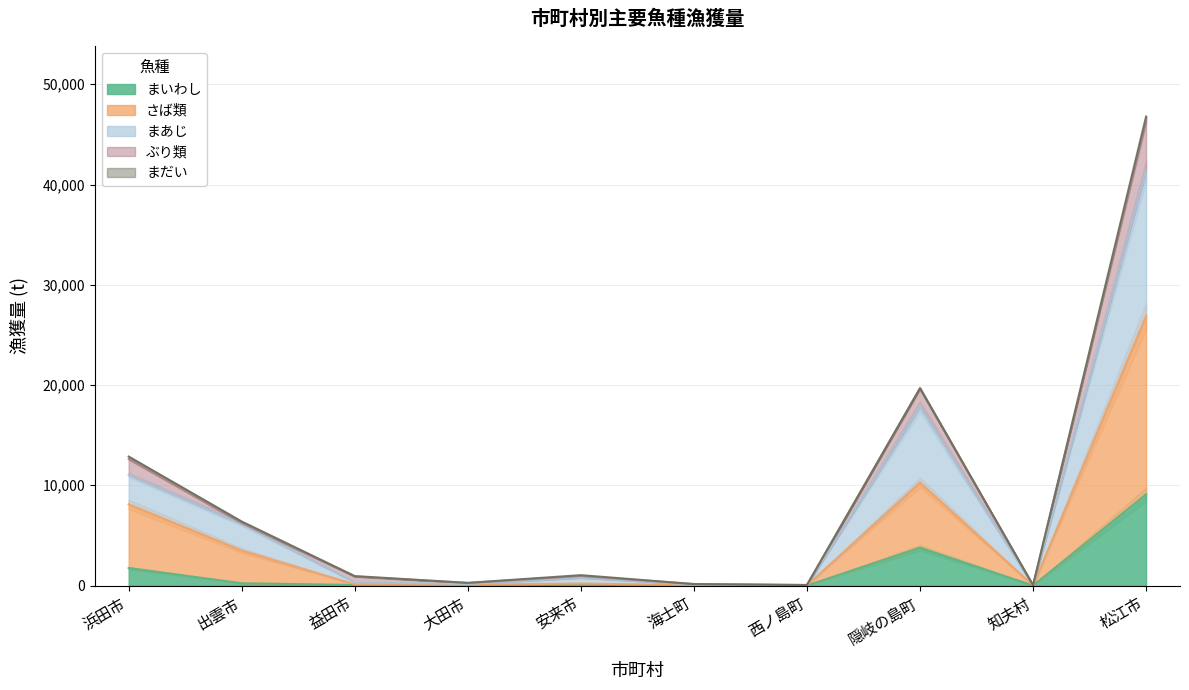

List the labels in order of ぶり類 value, smallest first.

知夫村, 西ノ島町, 海士町, 大田市, 益田市, 安来市, 出雲市, 浜田市, 隠岐の島町, 松江市